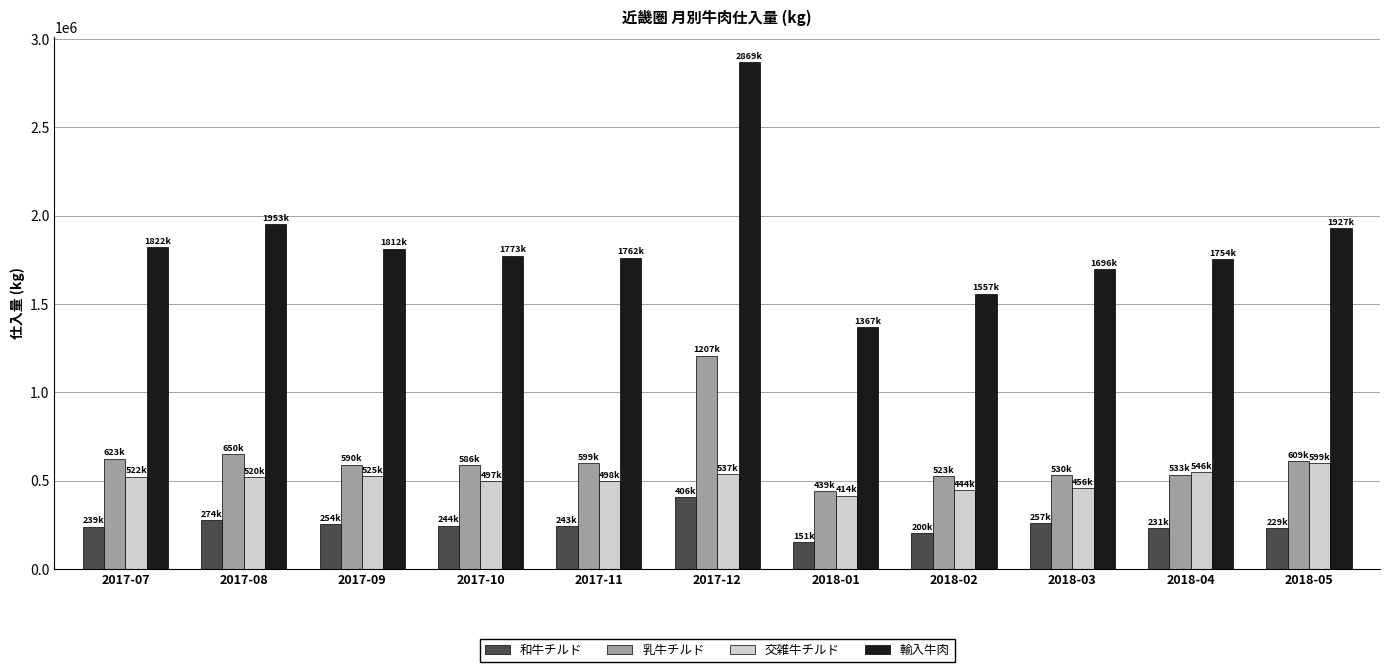

True or false: 乳牛チルド has a value of 530089 at 2018-03.

True